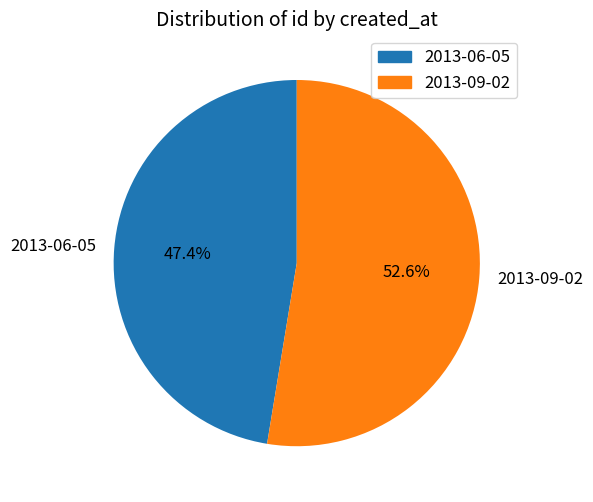

What is the largest slice in the pie chart?

2013-09-02